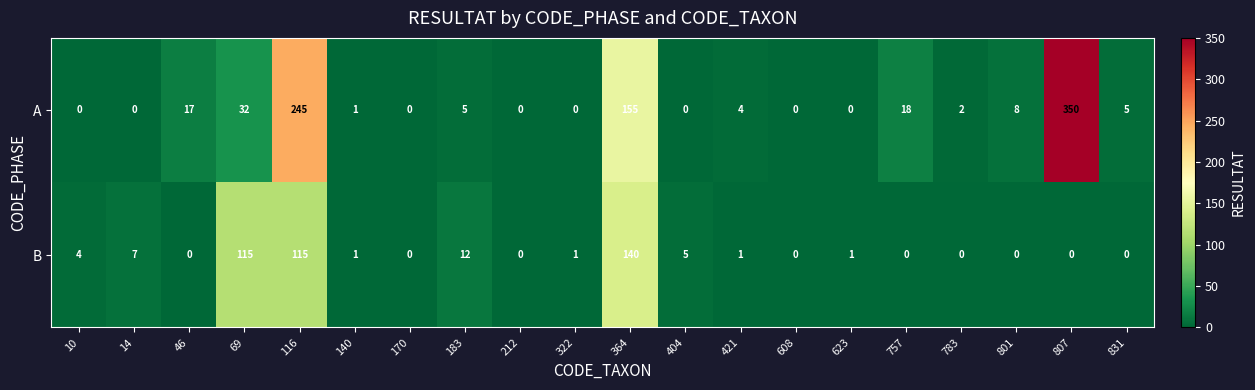

Which series has the largest total across all categories?

A